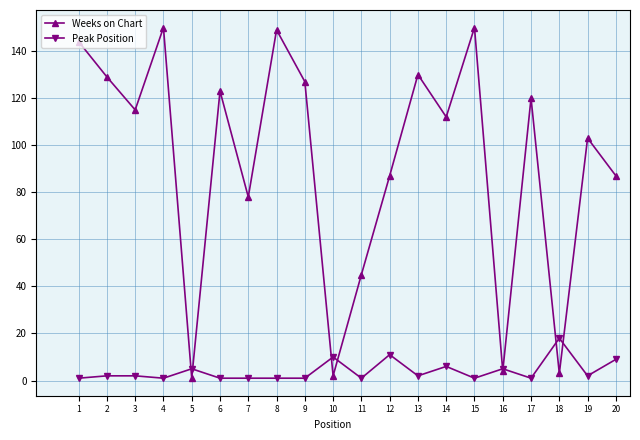

How many data points does each series have?

20